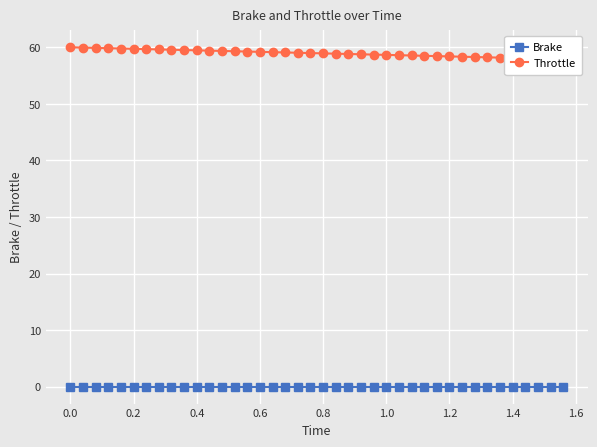

At 0.6, list the series in order from largest to smallest.

Throttle, Brake